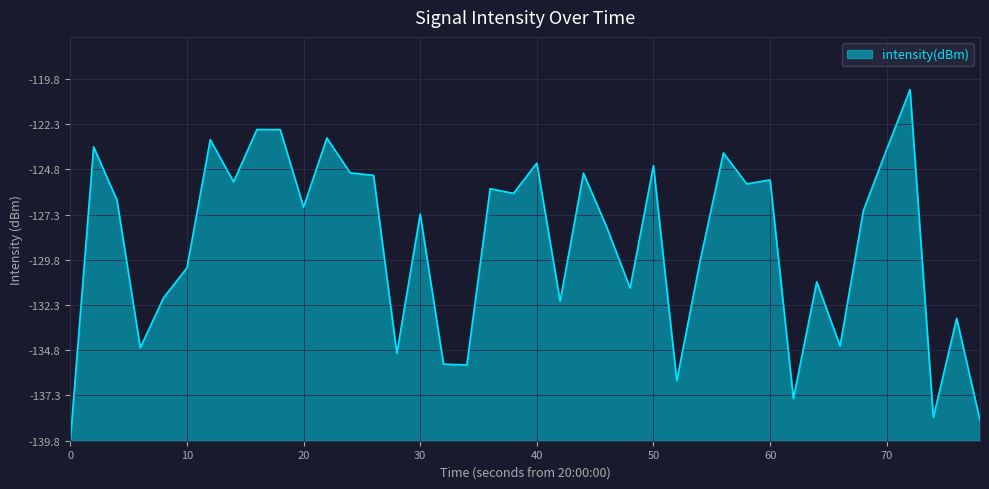

Does the chart have visible grid lines?

Yes